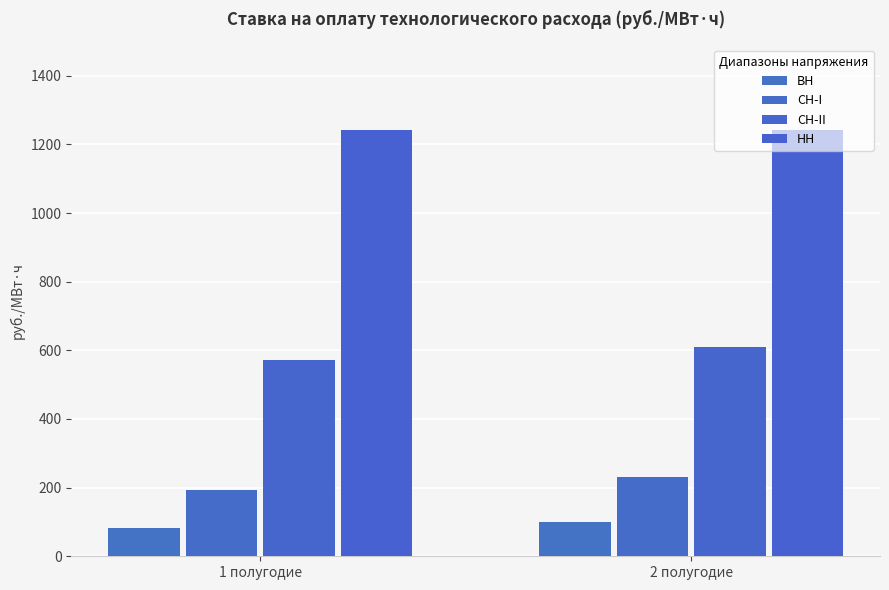

At which label is НН closest to 1242?

1 полугодие